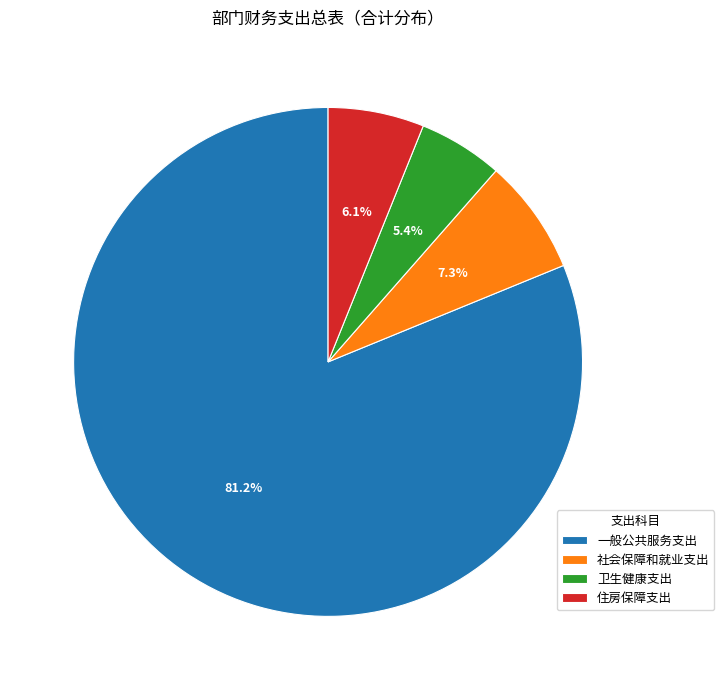

Count the number of slices in the pie.

4